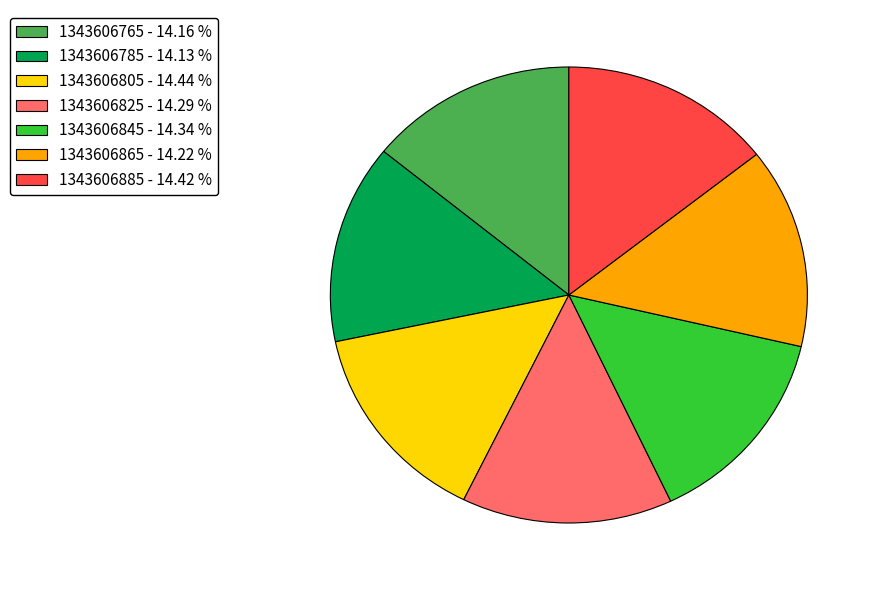

Does 1343606785 - 14.13 % represent more than half of the total?

No